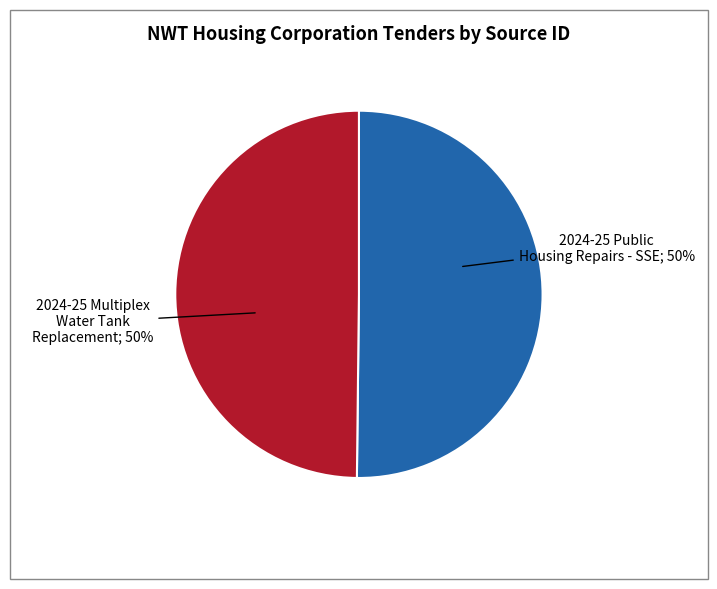

To the nearest percent, what is the average slice percentage?

50%